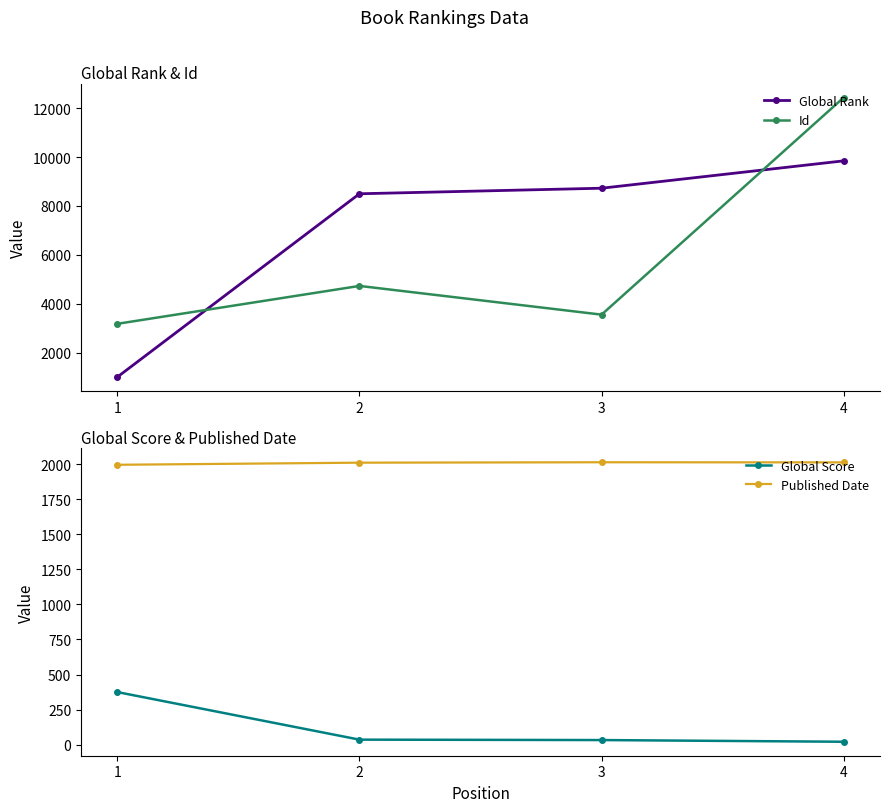

True or false: Global Score and Id intersect in this chart.

False